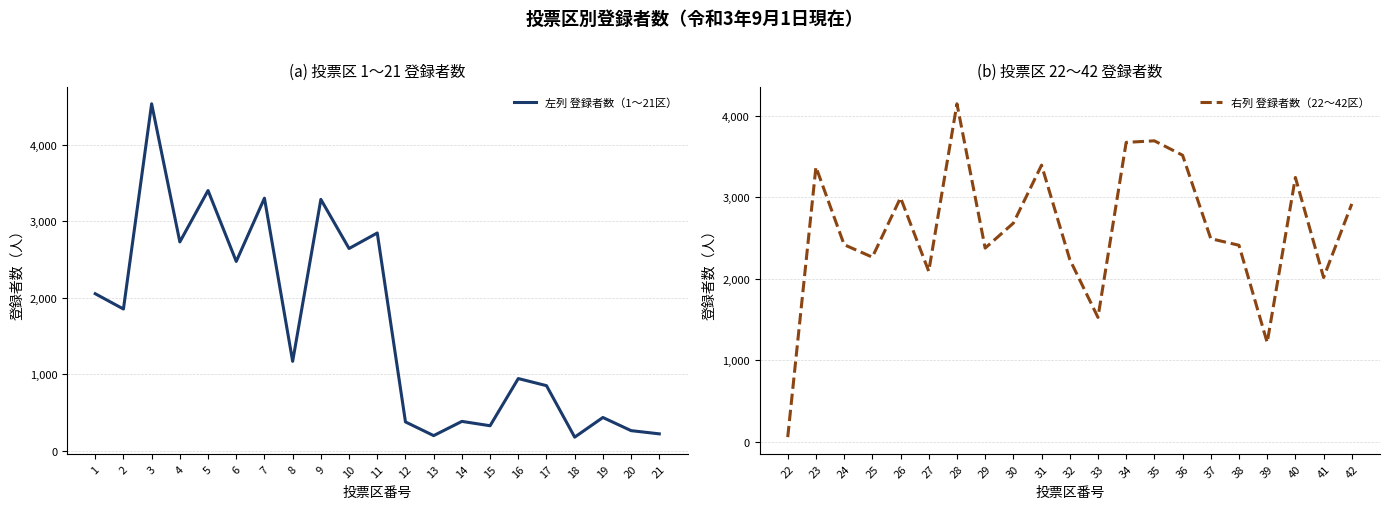

What is the average value of the 左列 登録者数（1〜21区） series?

1639